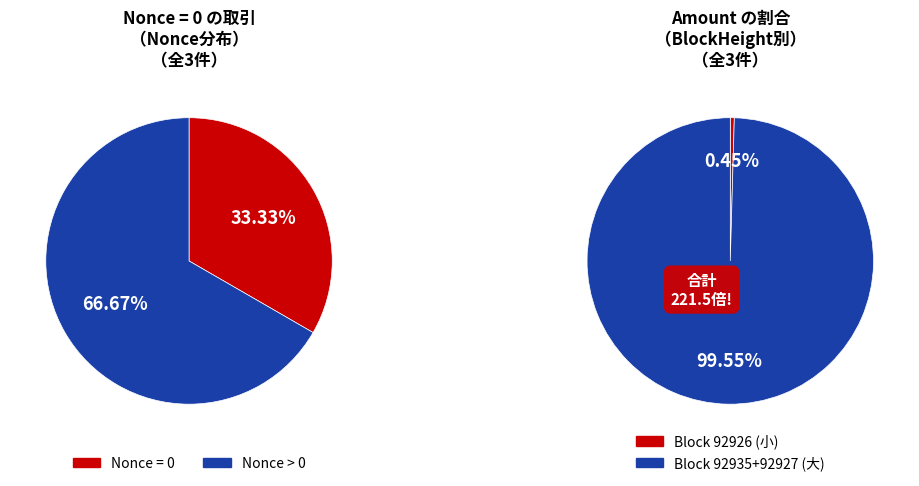

Rank the categories by value from highest to lowest.

92927, 92926, 92935